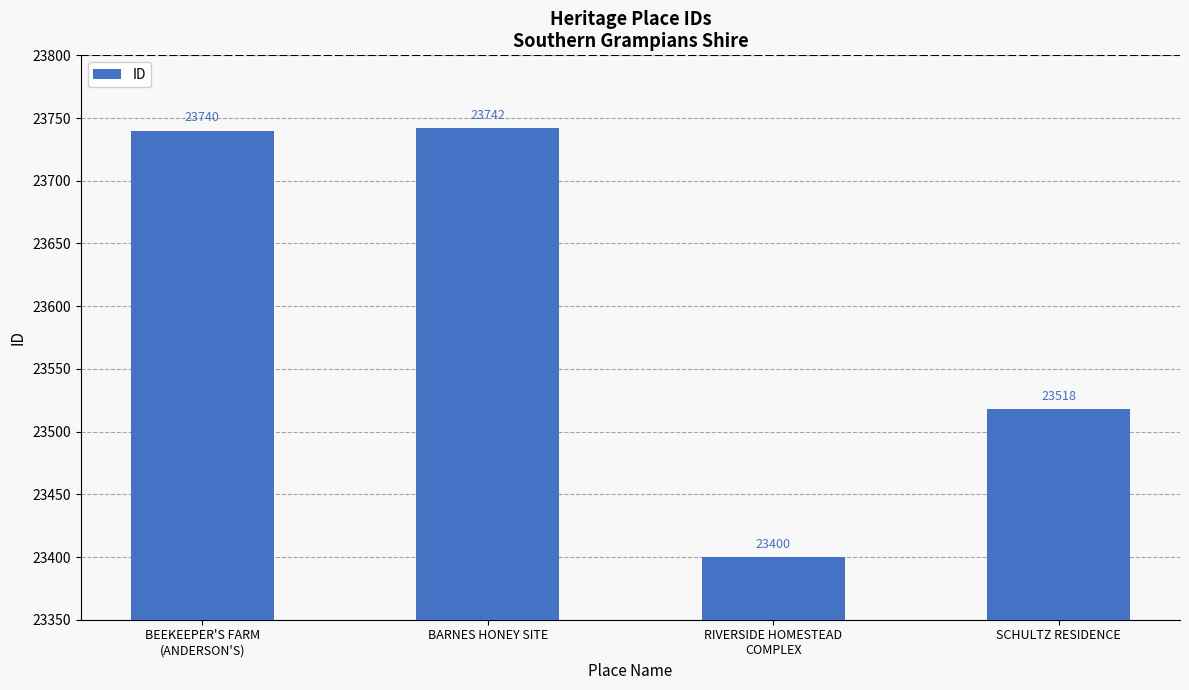

Which category has the highest value across all series?

BARNES HONEY SITE